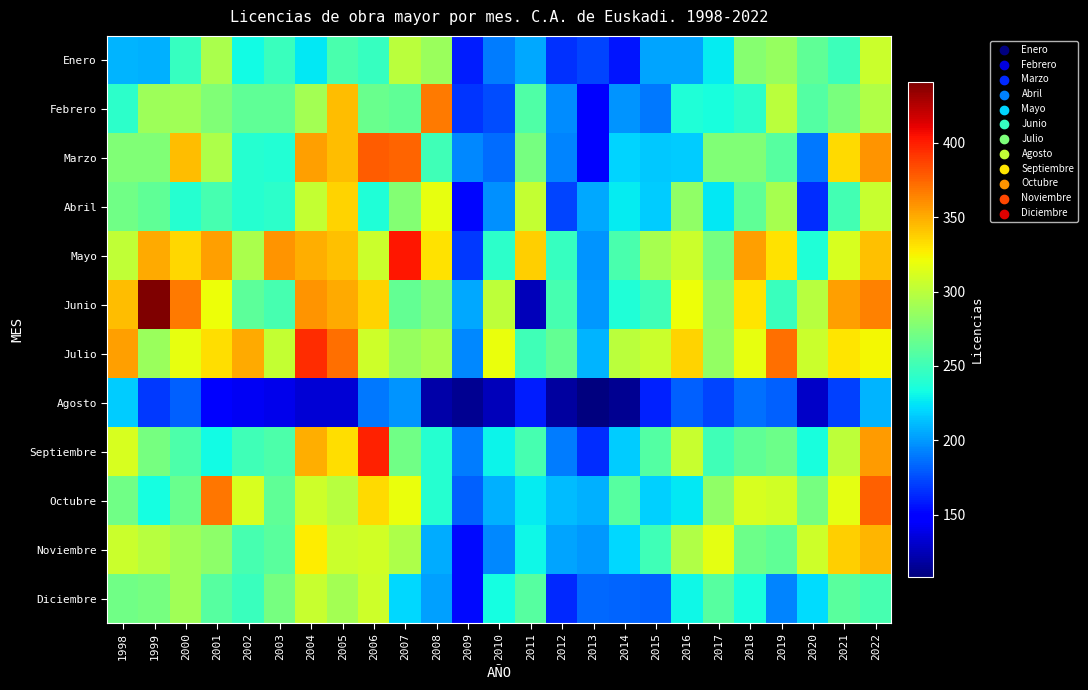

Rank the series by their maximum value, from highest to lowest.

Junio, Mayo, Septiembre, Julio, Marzo, Octubre, Febrero, Noviembre, Abril, Diciembre, Enero, Agosto